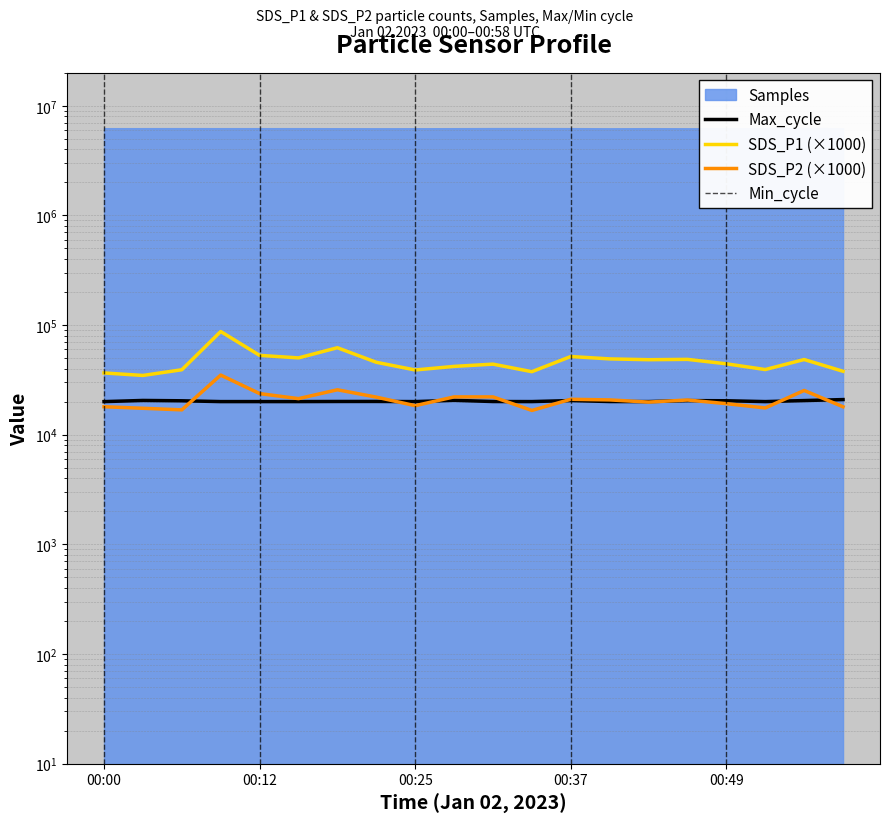

True or false: SDS_P1 has a value of 32723 at 00:40.

False